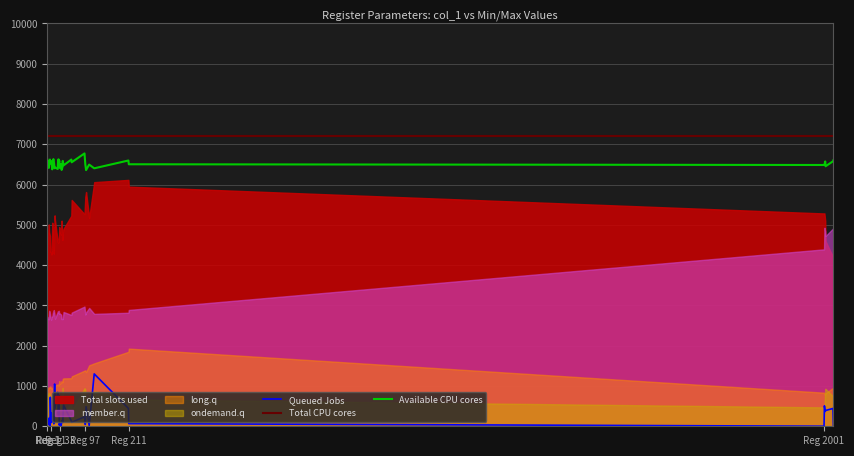

What is the maximum value for Total CPU cores?

7200.0